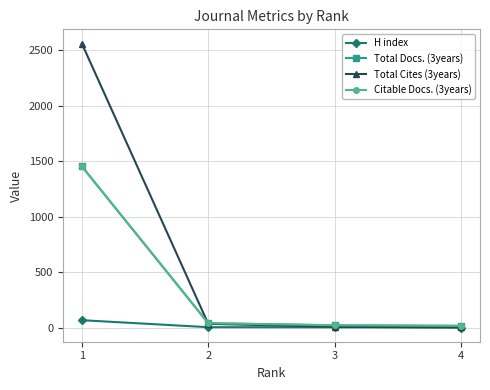

What is the minimum value for H index?

1